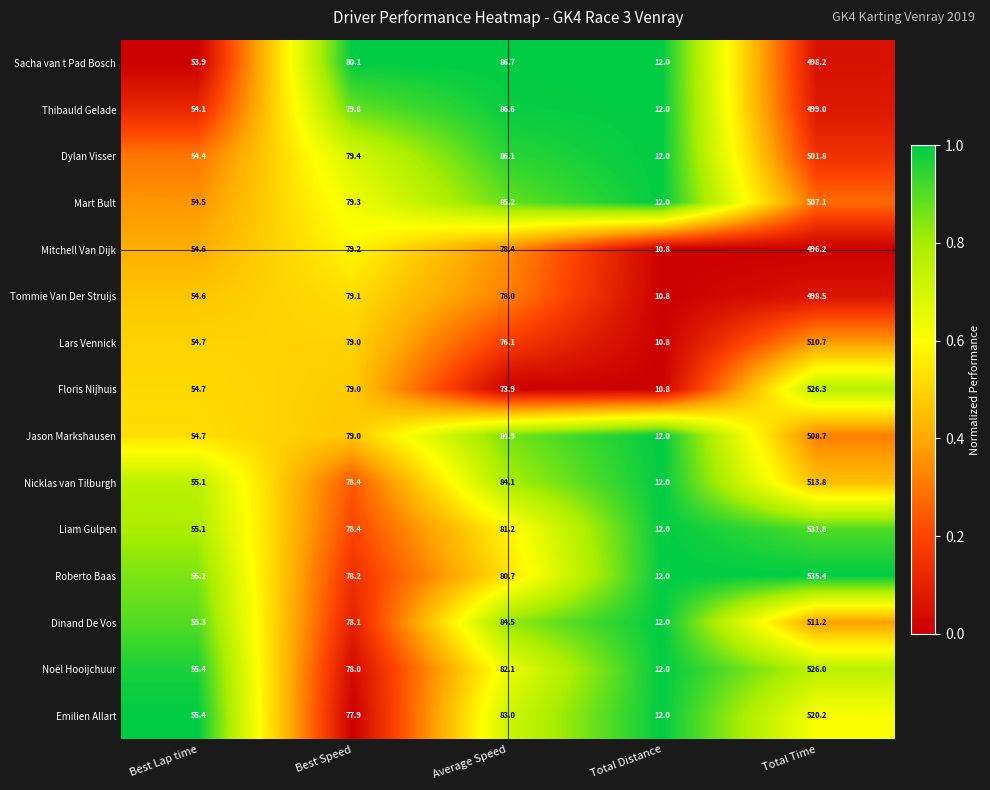

How many values in the Nicklas van Tilburgh series exceed 78?

3